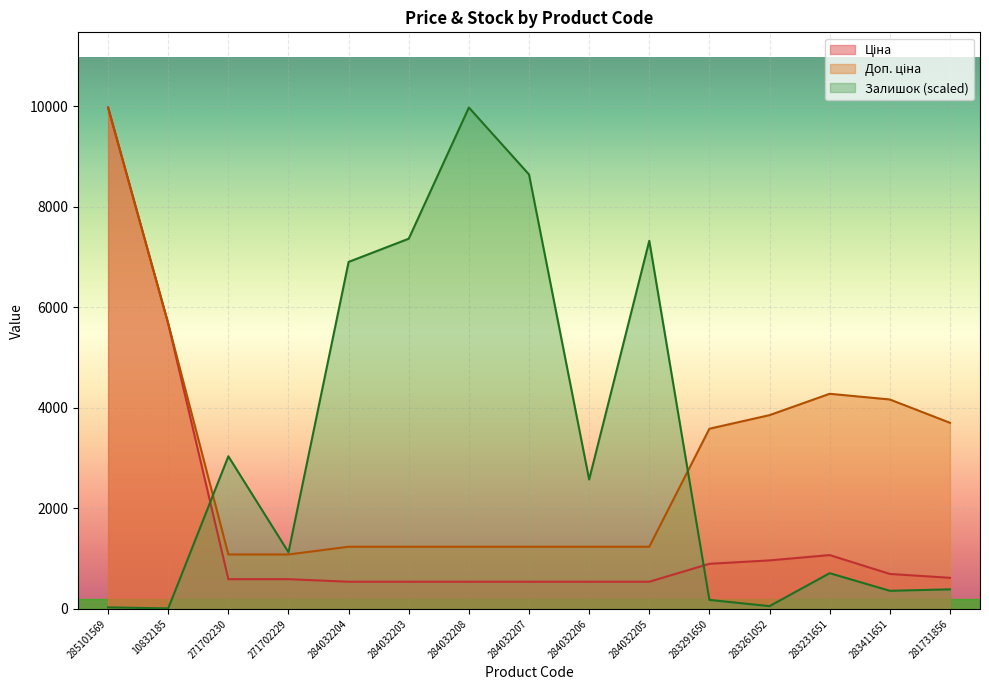

Which category has the lowest value in the Ціна series?

284032204